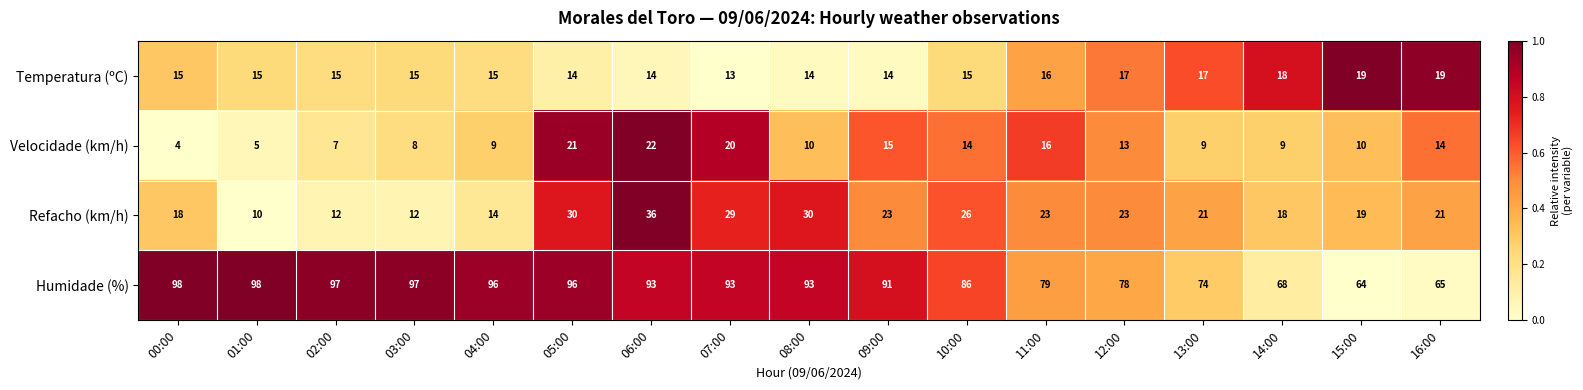

What is the spread (max minus min) of values at 16:00?

51